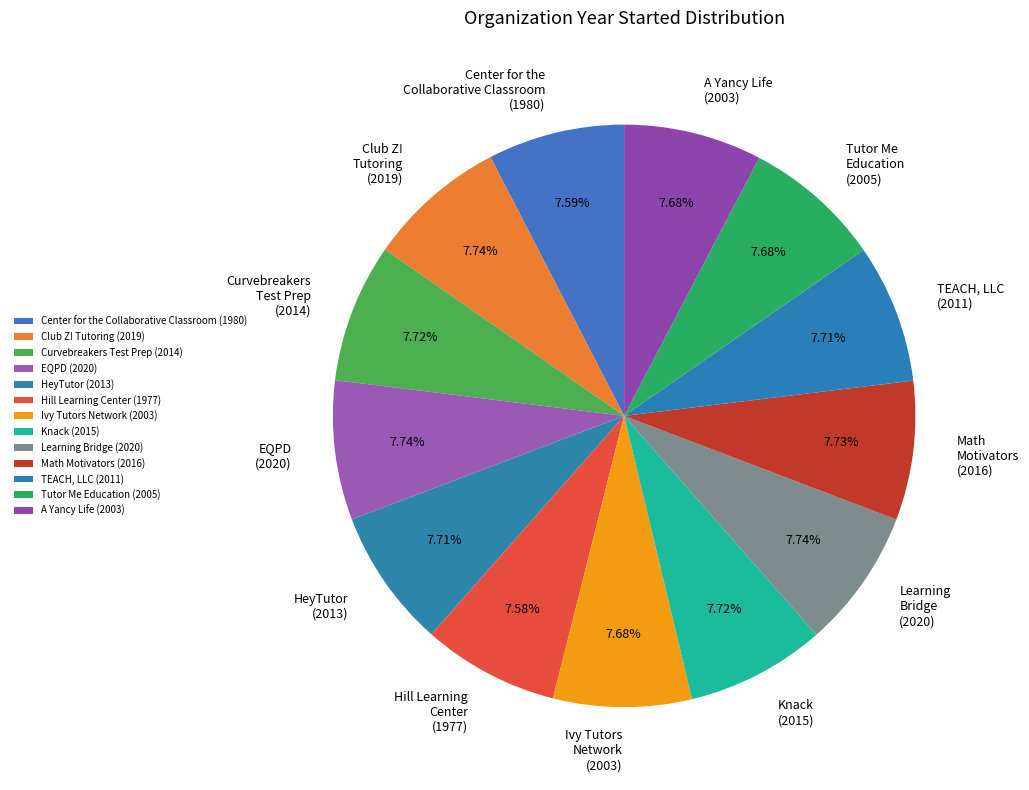

What is the ratio of the value at Club Z! Tutoring (2019) to the value at A Yancy Life (2003)?

1.0